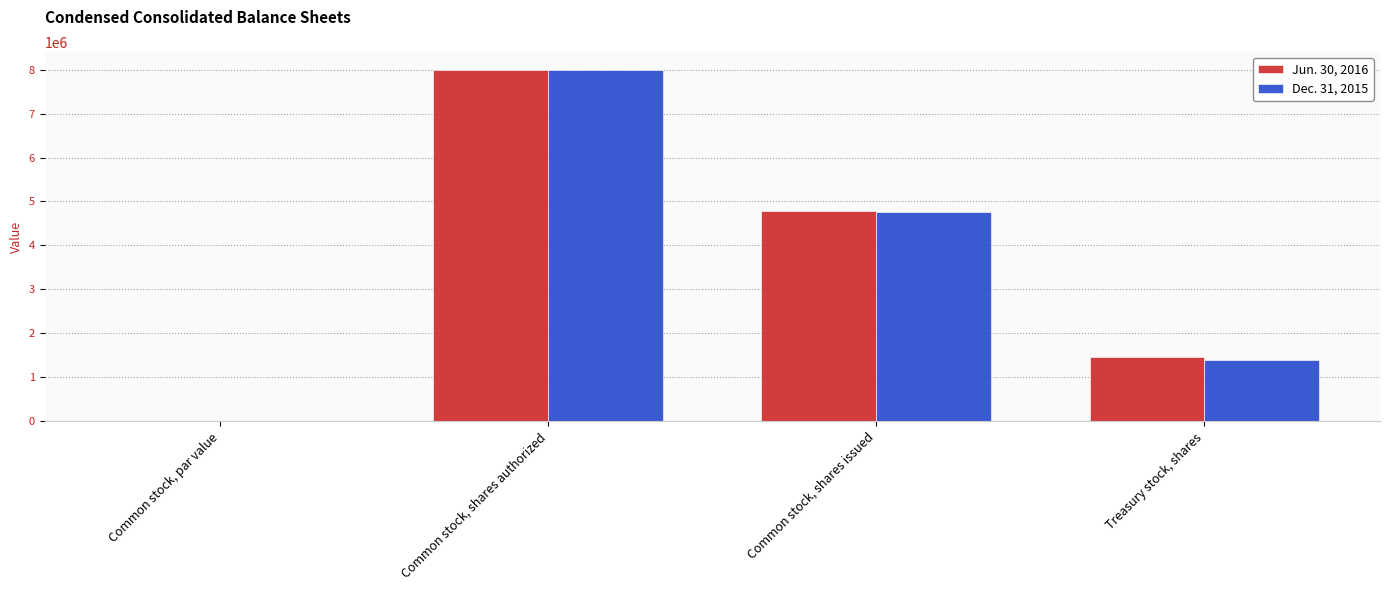

Where does the Jun. 30, 2016 series first go above 4786960?

Common stock, shares authorized